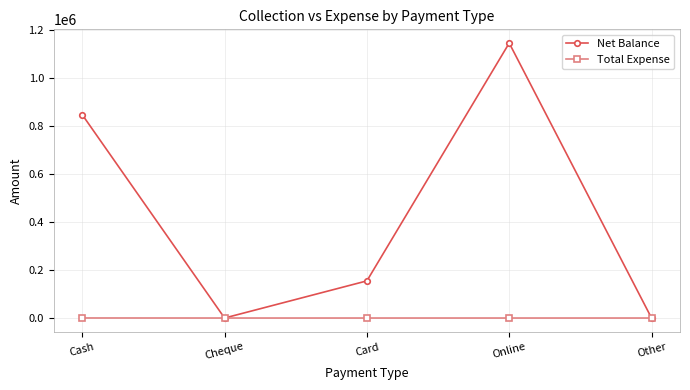

What is the difference between the Total Expense values at Online and Cash?

182